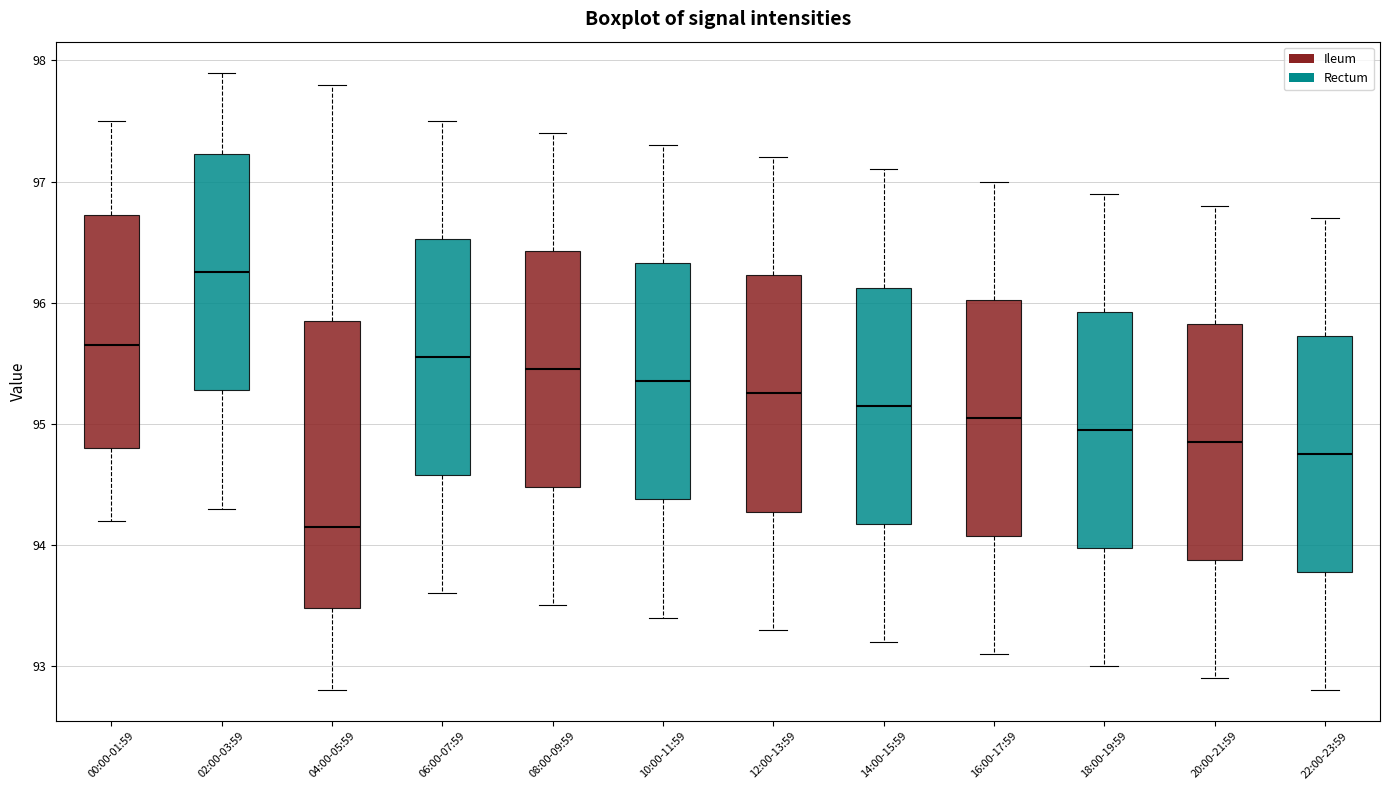

Reading left to right, read every box against the y-axis: the position of its median line, the range the box covers, and the ends of its whiskers. The values are not printed on the chart, so give them approximately, as read against the axis.

00:00-01:59: median 95.7, box 94.8 to 96.7, whiskers 94.2 to 97.5
02:00-03:59: median 96.3, box 95.3 to 97.2, whiskers 94.3 to 97.9
04:00-05:59: median 94.2, box 93.5 to 95.9, whiskers 92.8 to 97.8
06:00-07:59: median 95.6, box 94.6 to 96.5, whiskers 93.6 to 97.5
08:00-09:59: median 95.5, box 94.5 to 96.4, whiskers 93.5 to 97.4
10:00-11:59: median 95.4, box 94.4 to 96.3, whiskers 93.4 to 97.3
12:00-13:59: median 95.3, box 94.3 to 96.2, whiskers 93.3 to 97.2
14:00-15:59: median 95.2, box 94.2 to 96.1, whiskers 93.2 to 97.1
16:00-17:59: median 95.1, box 94.1 to 96.0, whiskers 93.1 to 97.0
18:00-19:59: median 95.0, box 94.0 to 95.9, whiskers 93.0 to 96.9
20:00-21:59: median 94.9, box 93.9 to 95.8, whiskers 92.9 to 96.8
22:00-23:59: median 94.8, box 93.8 to 95.7, whiskers 92.8 to 96.7